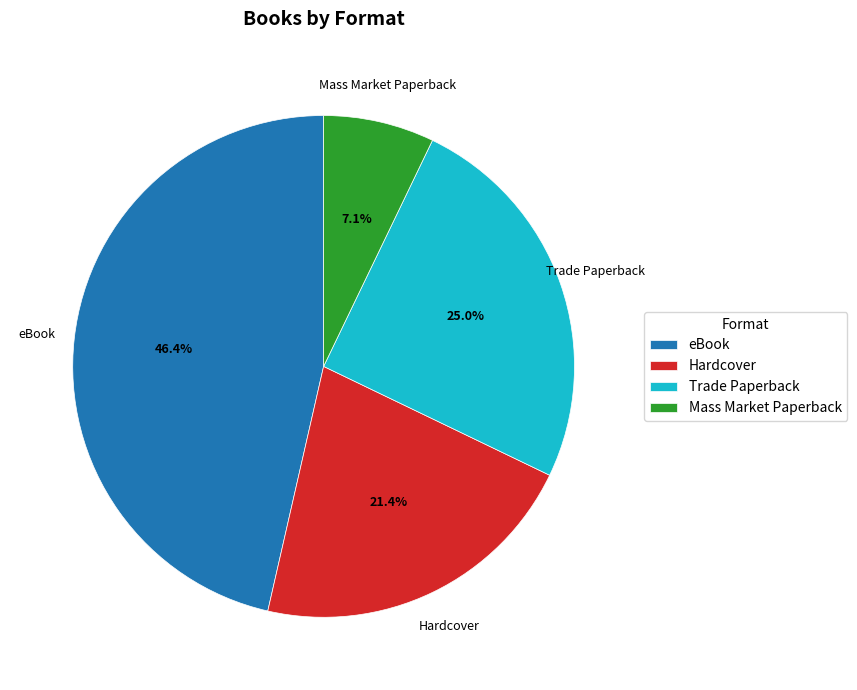

Does Mass Market Paperback account for over 50% of the chart?

No